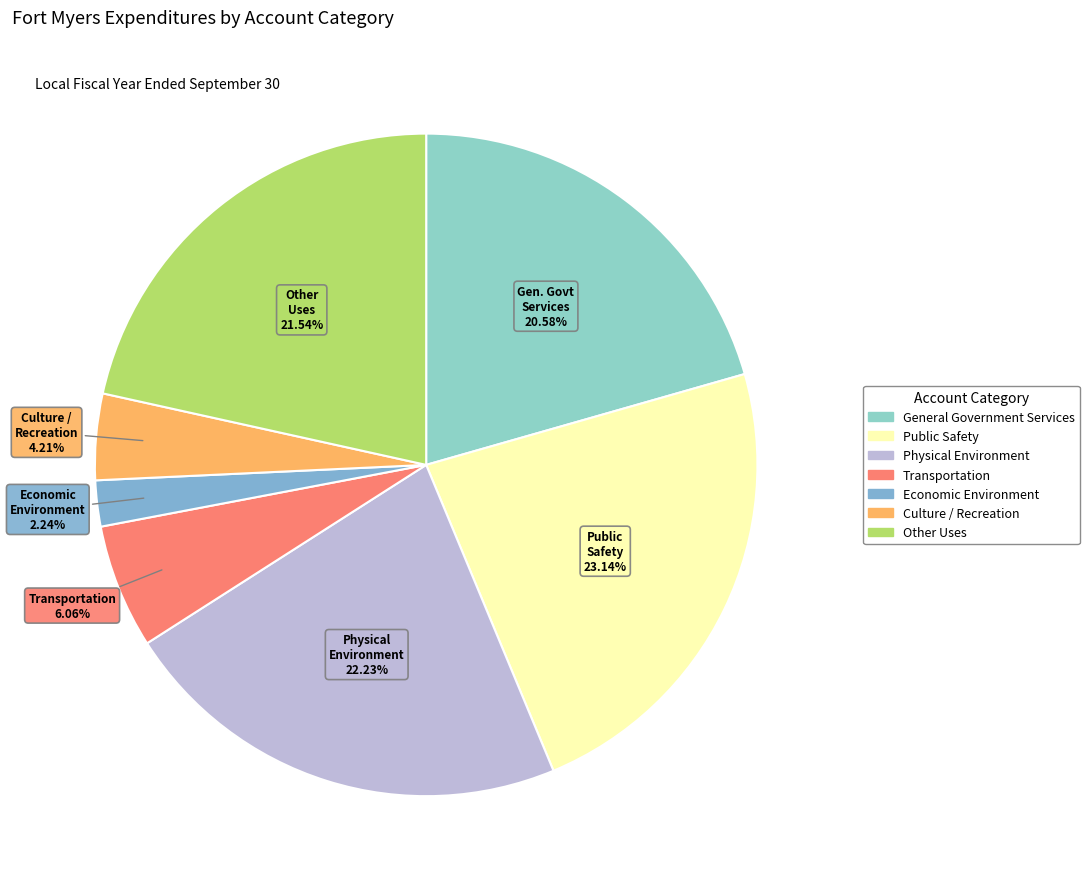

Does Public Safety represent more than half of the total?

No